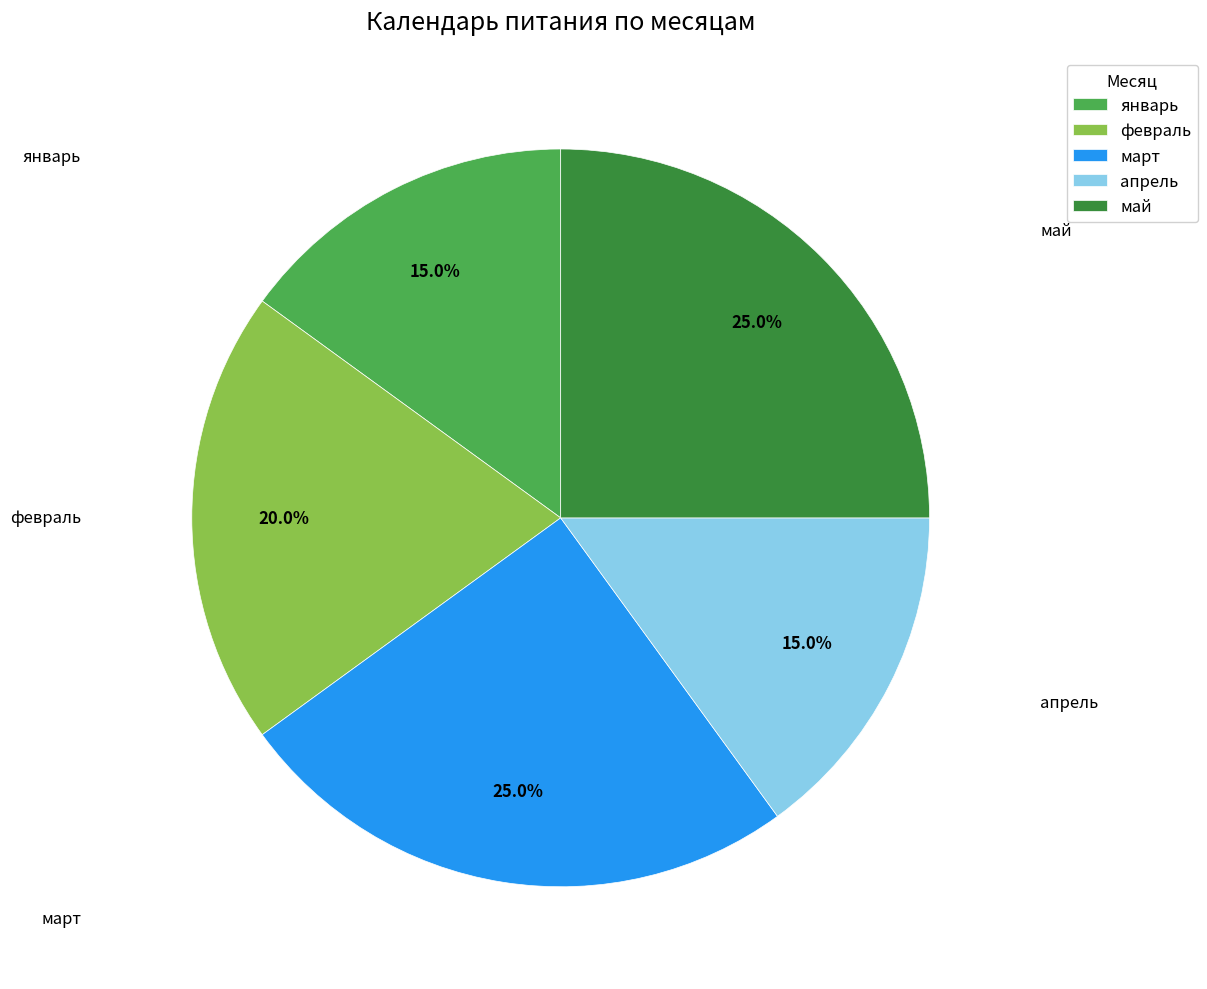

Is there a majority slice in this chart?

No